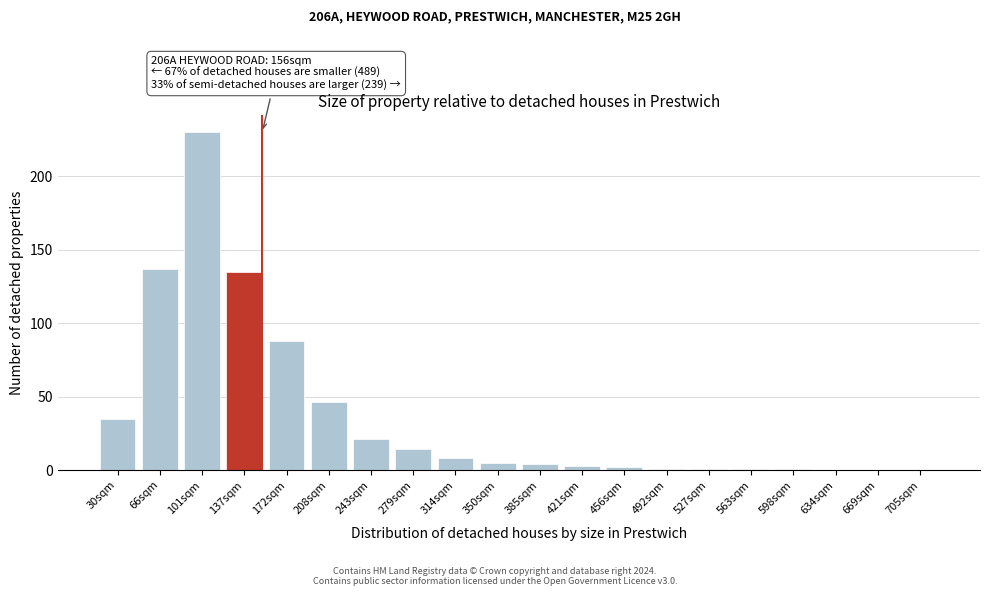

Reading left to right, extract all data points from this chart.

30sqm=35	66sqm=137	101sqm=230	137sqm=135	172sqm=88	208sqm=46	243sqm=21	279sqm=14	314sqm=8	350sqm=5	385sqm=4	421sqm=3	456sqm=2	492sqm=1	527sqm=1	563sqm=1	598sqm=1	634sqm=0	669sqm=0	705sqm=0